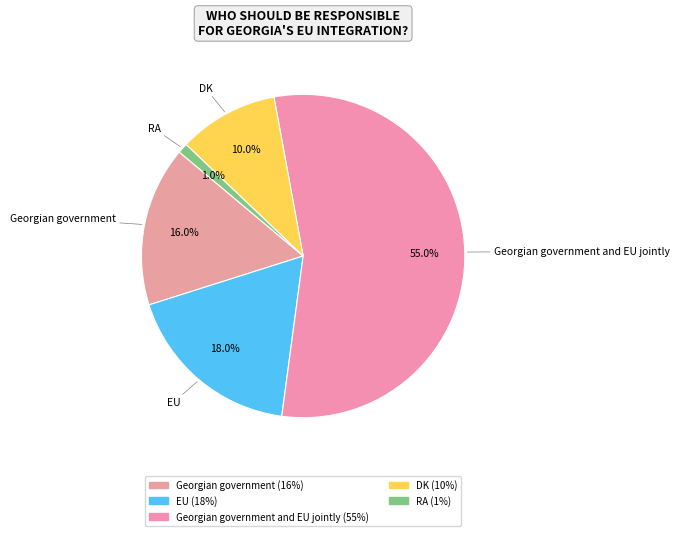

Rank the categories by value from highest to lowest.

Georgian government and EU jointly, EU, Georgian government, DK, RA